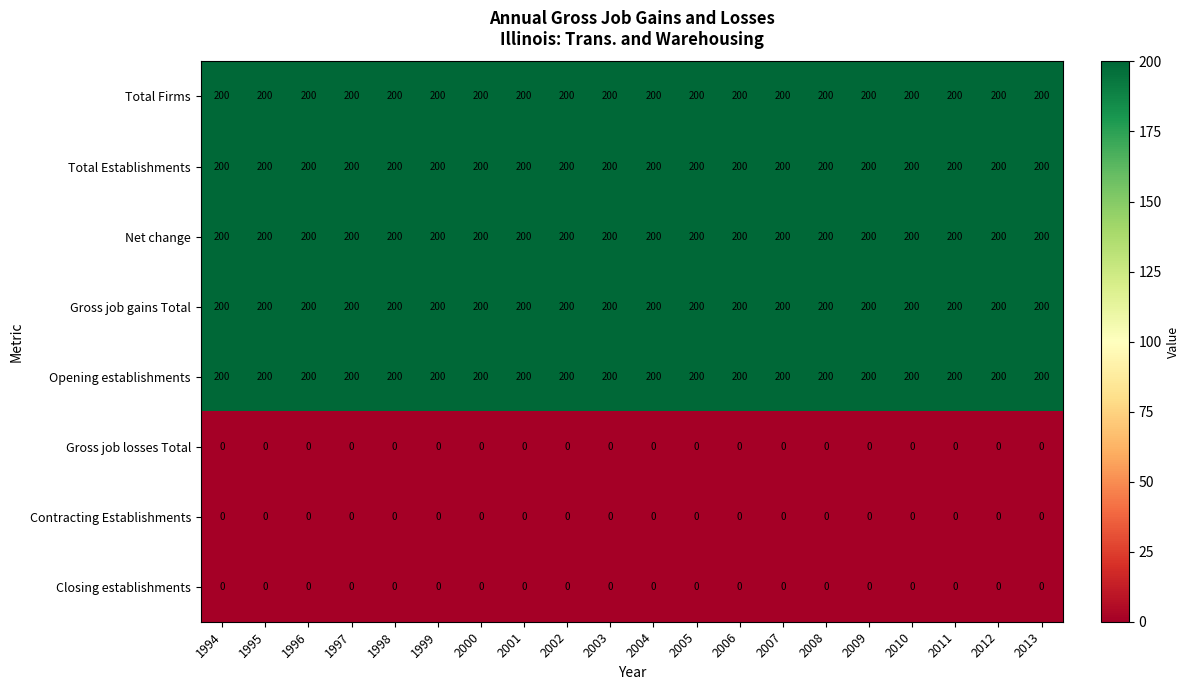

How many series are shown in this chart?

8